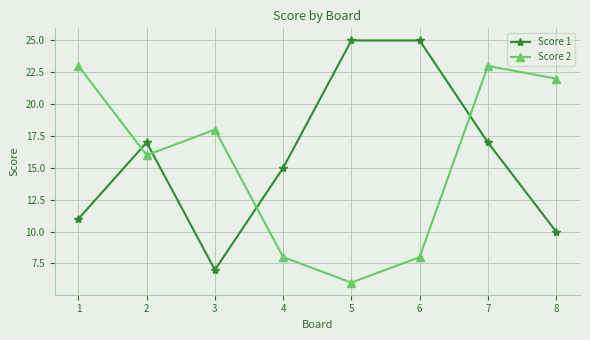

How many values in the Score 2 series are below 18?

4